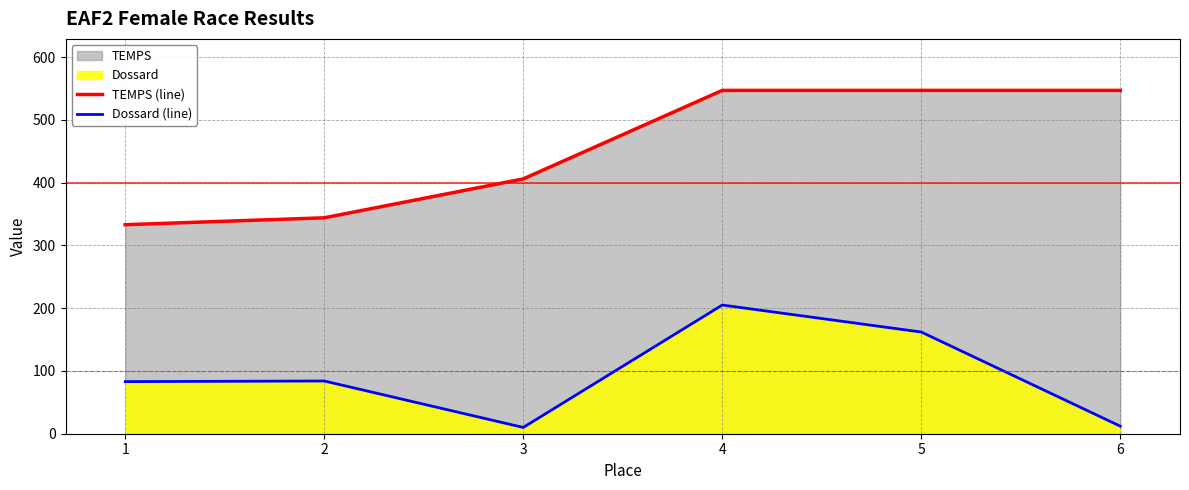

How many series are shown in this chart?

2